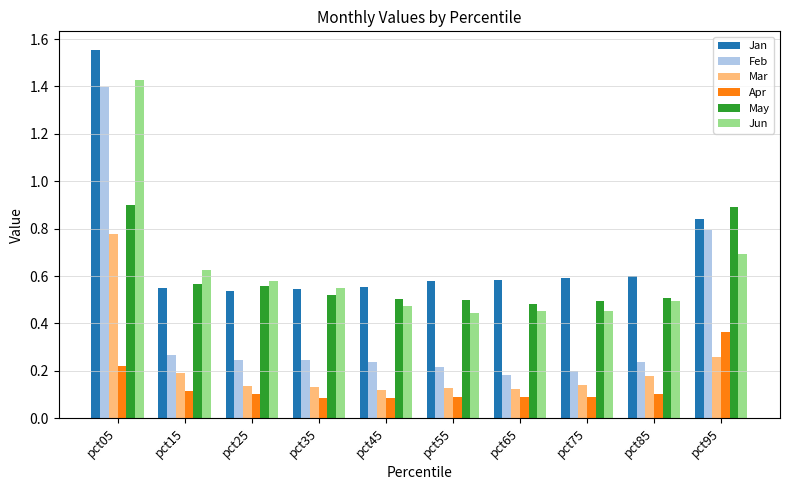

How many bars are there in total?

60